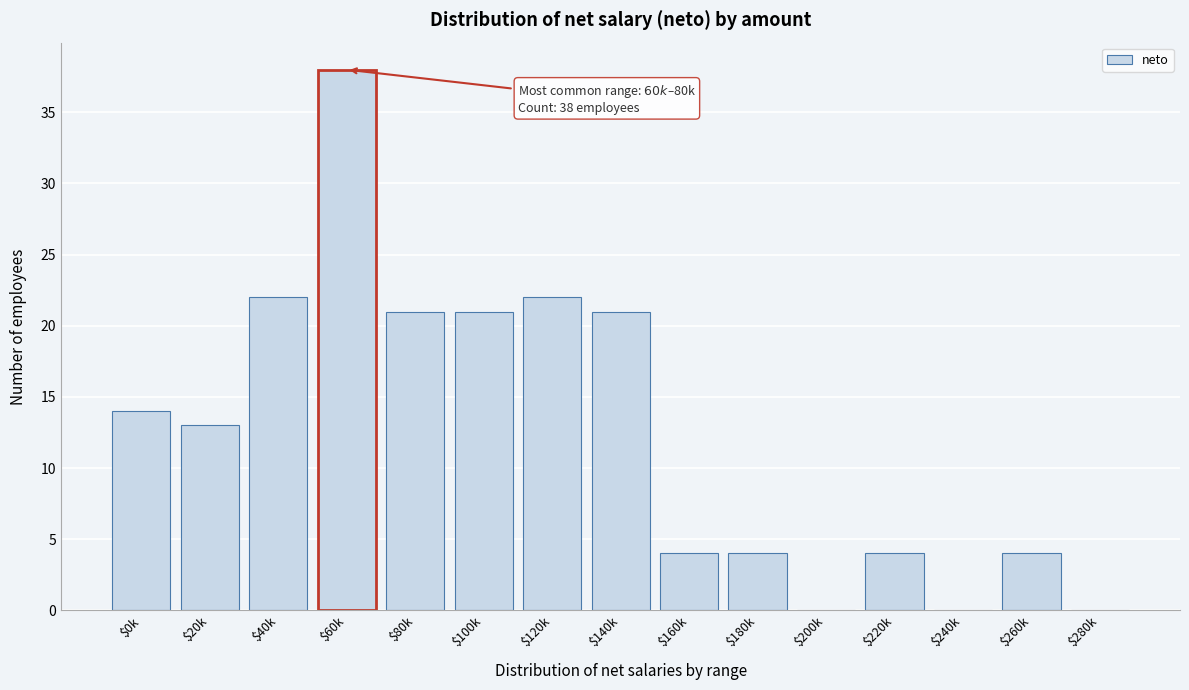

Which label corresponds to the largest value in the chart?

$60k